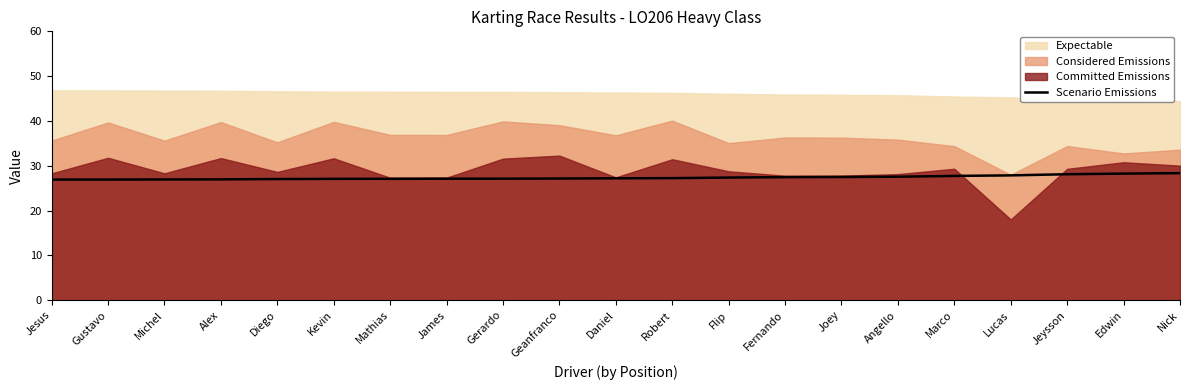

Where does the data first go above 27?

Diego